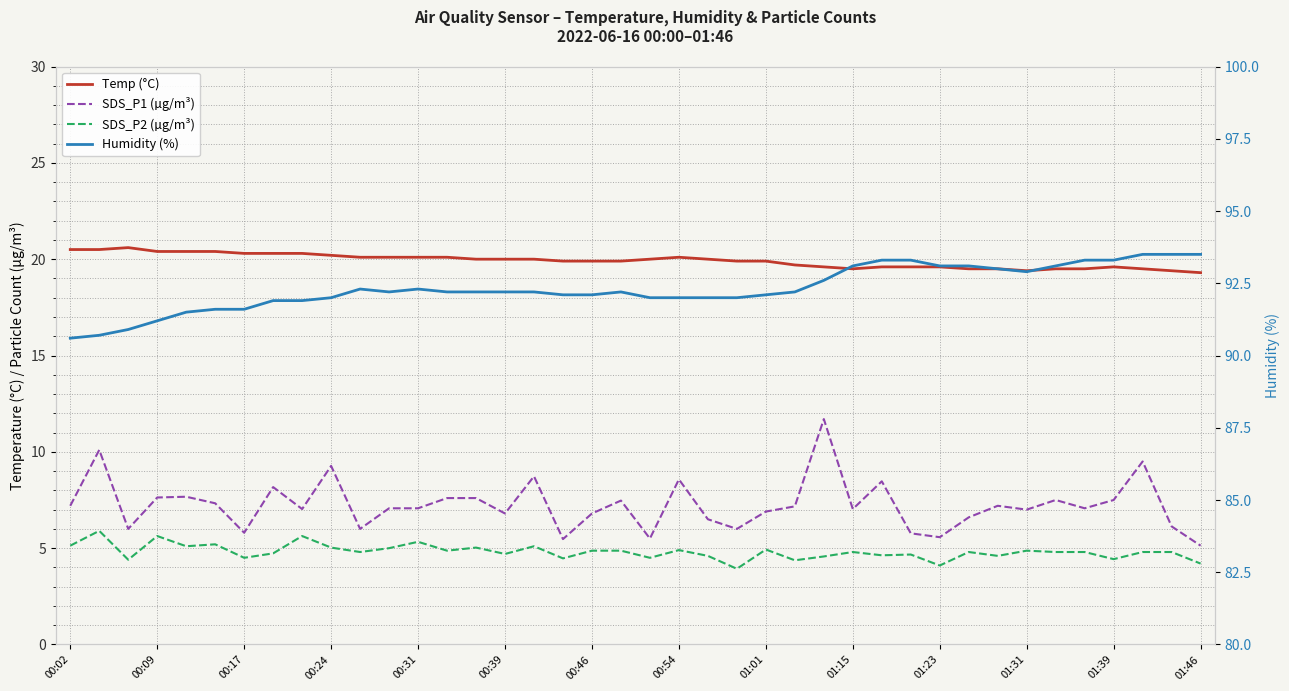

What is the difference between the maximum and minimum values in the SDS_P1 (µg/m³) series?

6.6